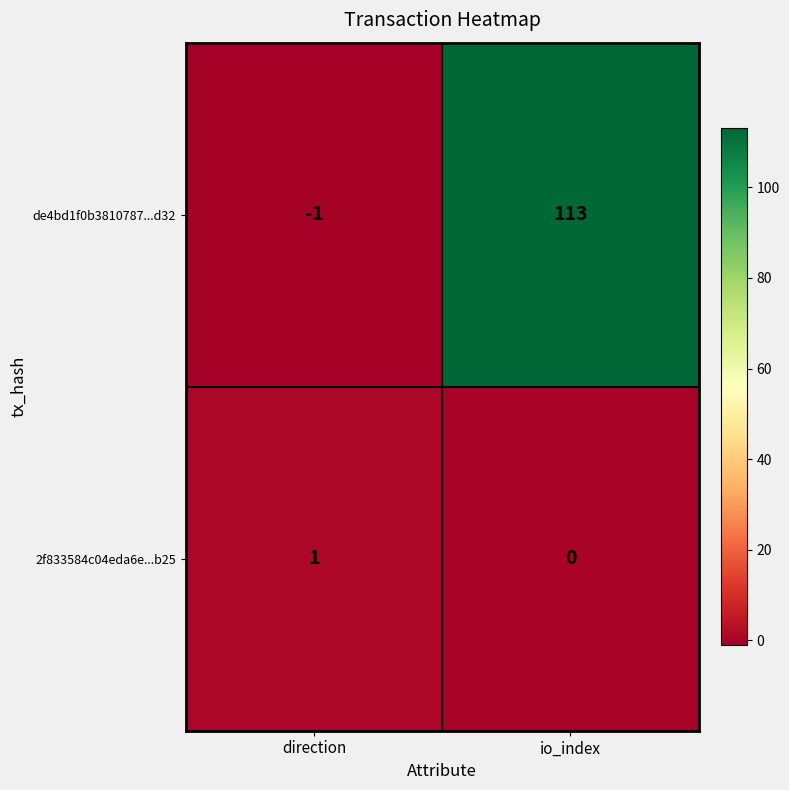

Is it true that de4bd1f0b3810787...d32 equals -1 at direction?

True